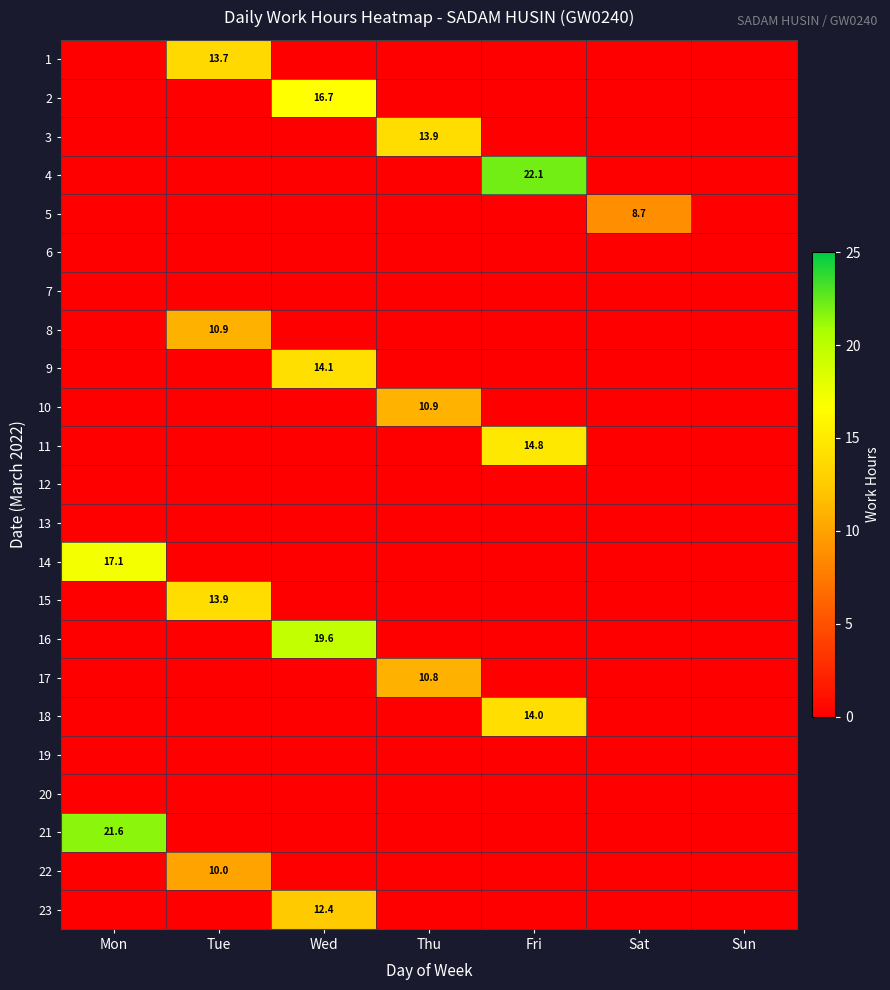

Is the value of 17 at Fri greater than the value of 11 at Fri?

No